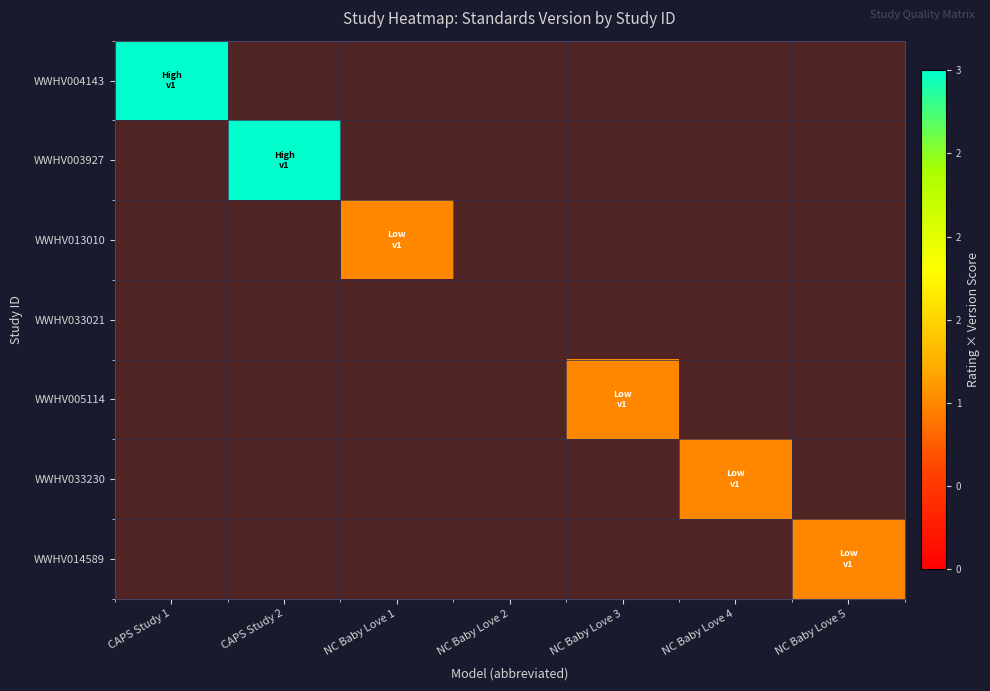

Rank the series by their maximum value, from highest to lowest.

WWHV004143, WWHV003927, WWHV013010, WWHV033021, WWHV005114, WWHV033230, WWHV014589